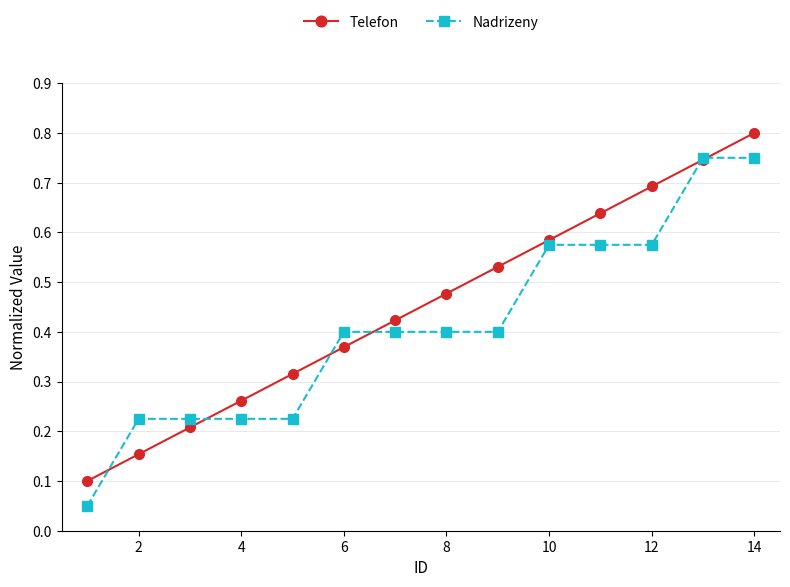

True or false: Telefon and Nadrizeny intersect in this chart.

True